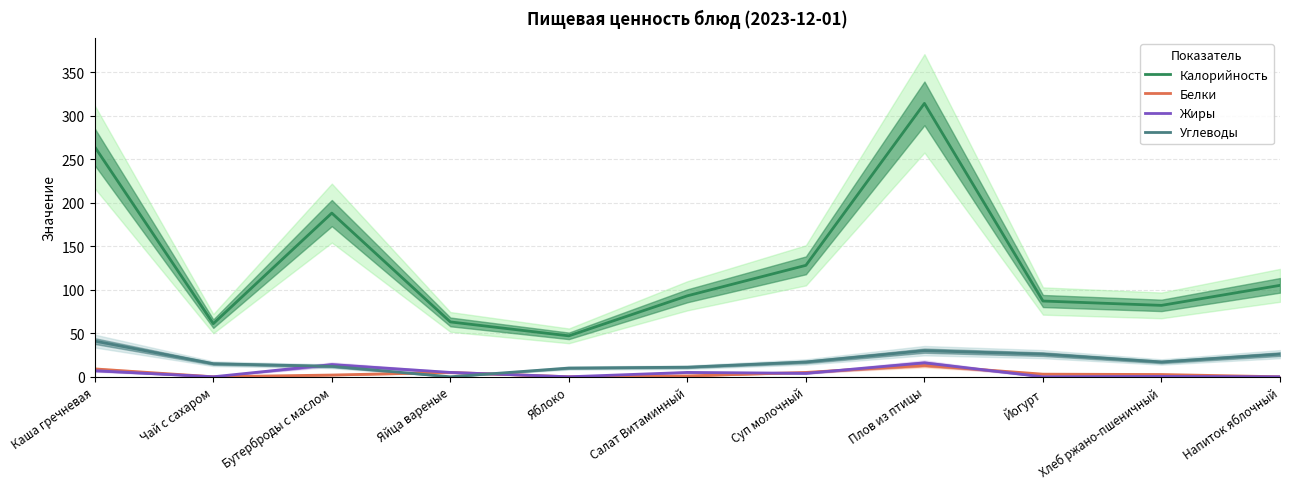

Reading right to left, transcribe all the data shown in this chart.

Калорийность: 105.0	82.0	87.0	314.0	128.0	93.0	47.0	63.0	188.0	61.0	264.0
Белки: 0.0	2.6	3.0	13.0	5.0	1.0	0.0	5.0	2.0	0.0	9.0
Жиры: 0.0	0.4	0.0	16.0	4.0	5.0	0.0	5.0	14.0	0.0	7.0
Углеводы: 26.0	17.0	26.0	30.0	17.0	11.0	10.0	0.0	12.0	15.0	41.0